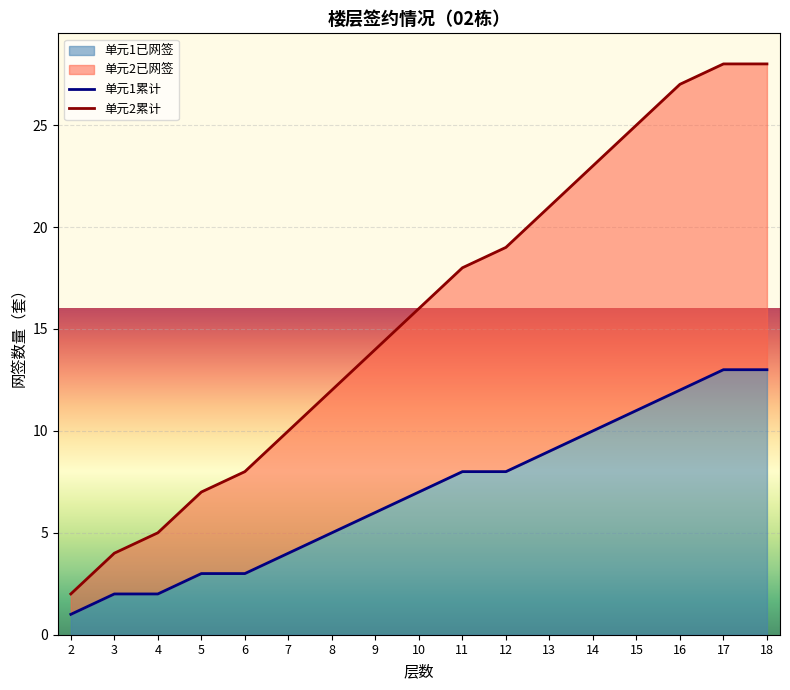

Is it true that 单元2累计 equals 28 at 18?

True